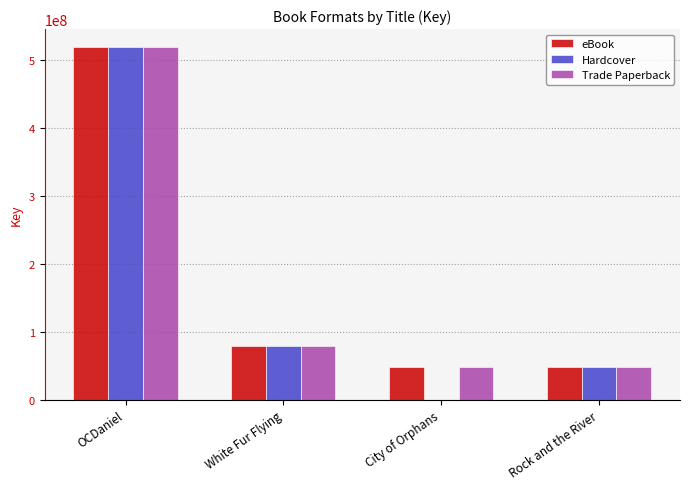

Are the bars horizontal?

No